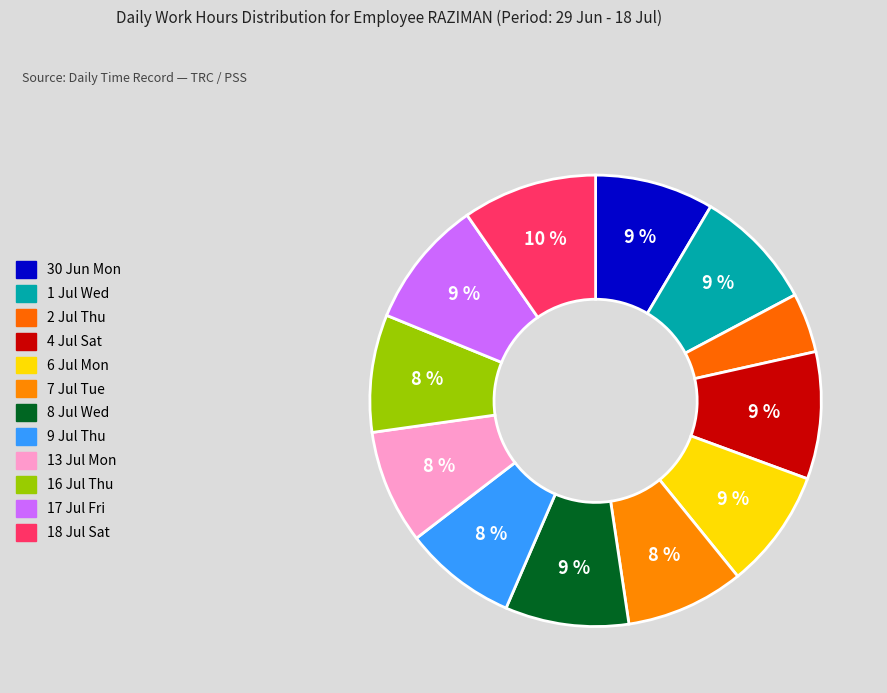

To the nearest percent, what is the difference between the largest and smallest slice percentages?

5%